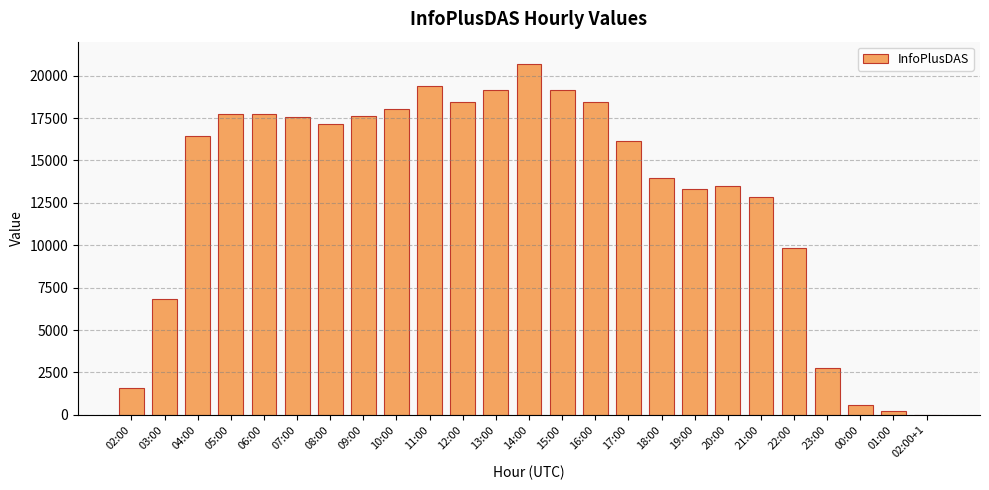

At which category does the chart reach its peak across all series?

14:00